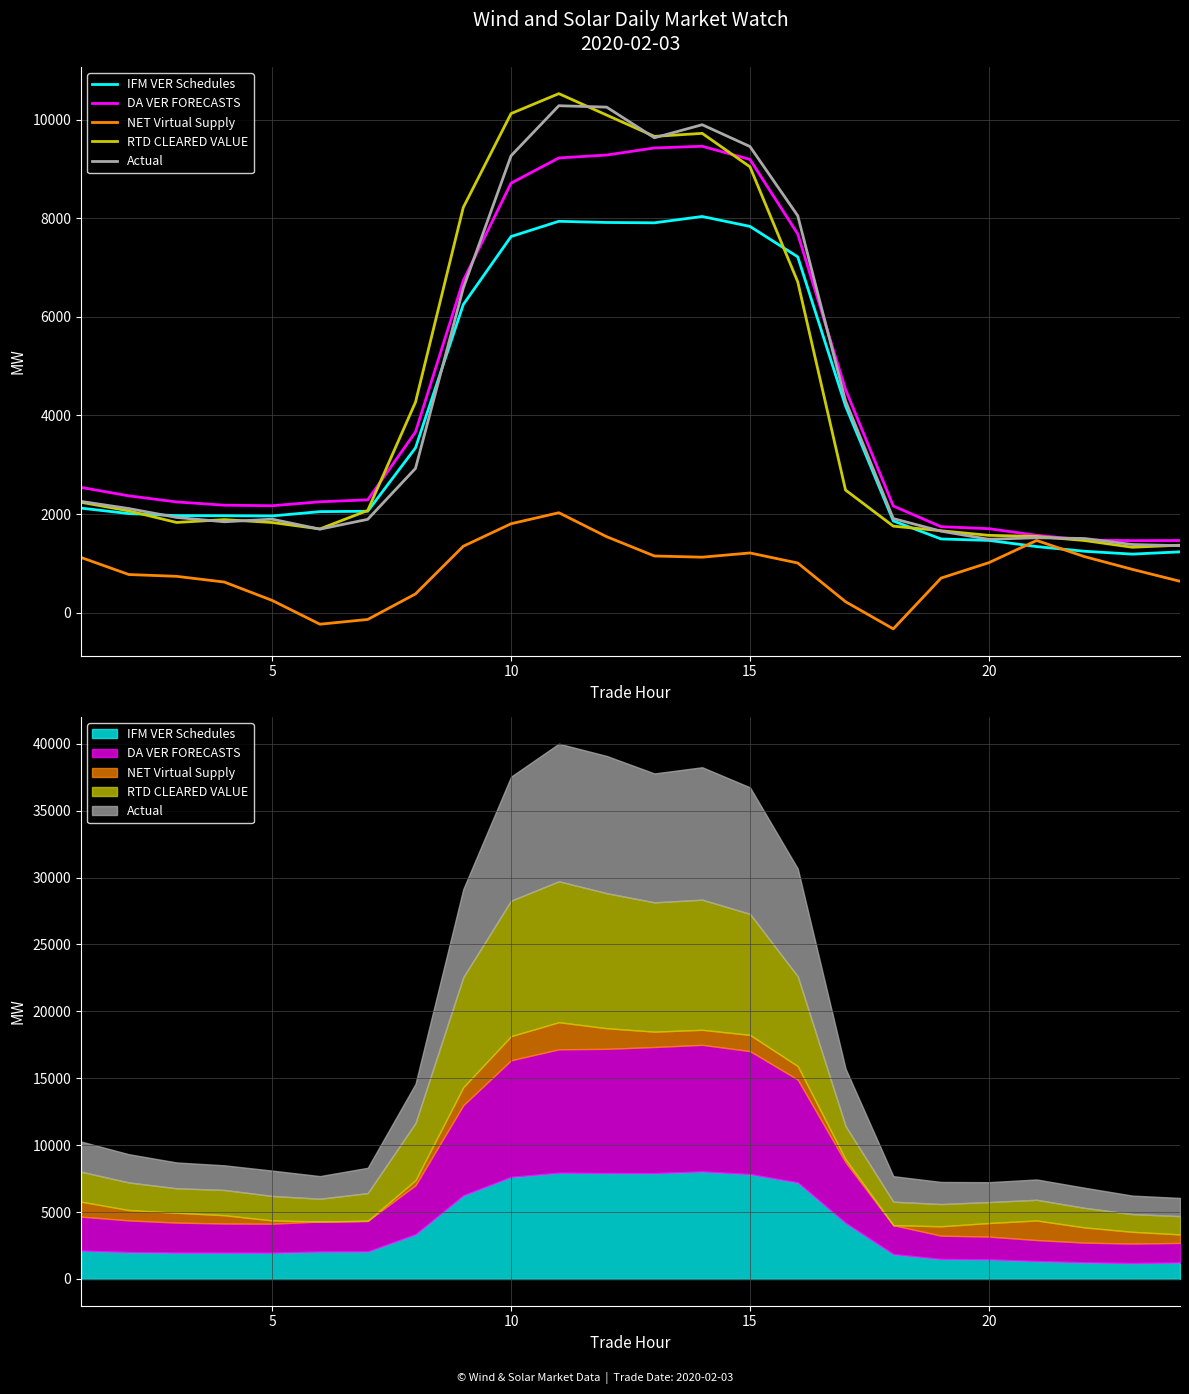

Is the value of NET Virtual Supply at 21 greater than the value of Actual at 10?

No